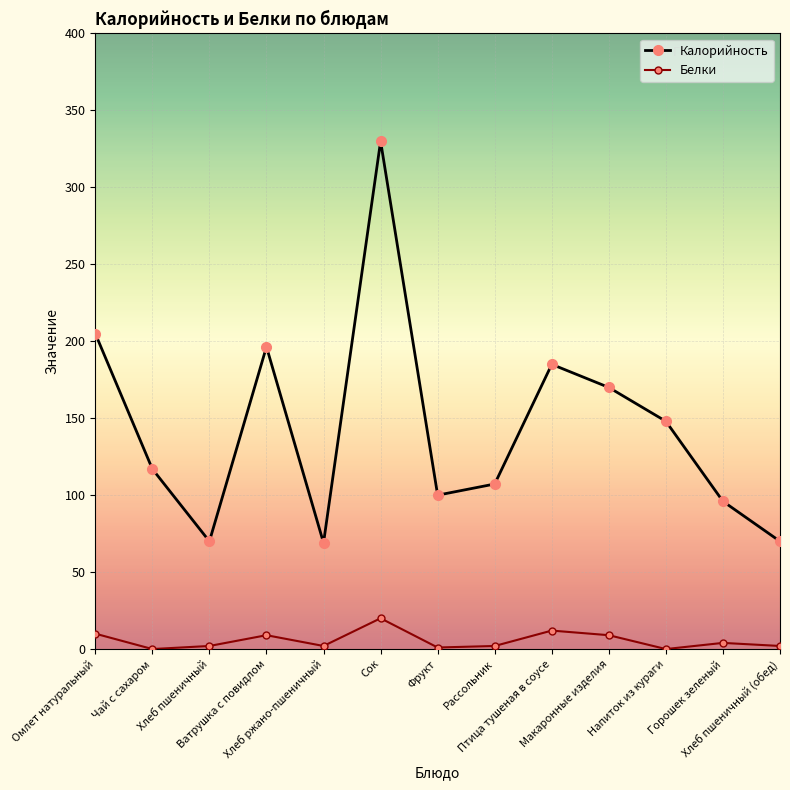

At how many categories does at least one series exceed 34?

13